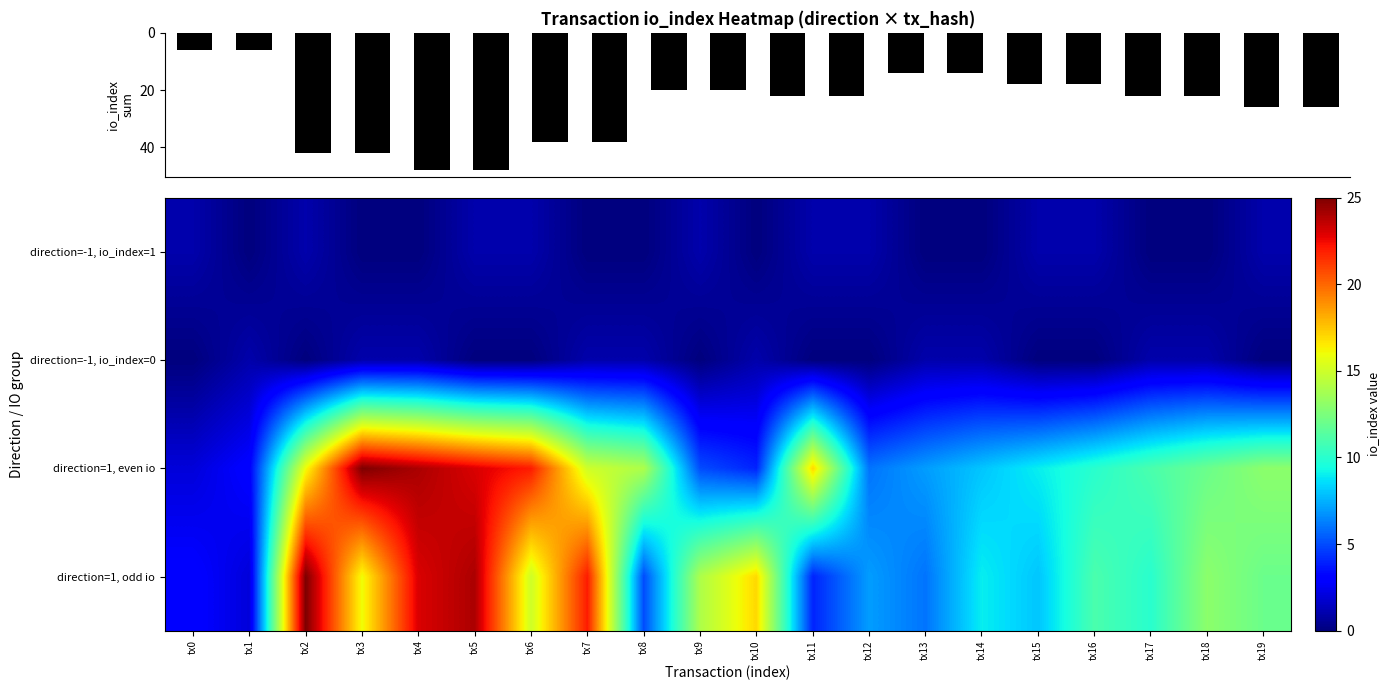

Between tx1 and tx17, which series saw the biggest shift?

io_index sum